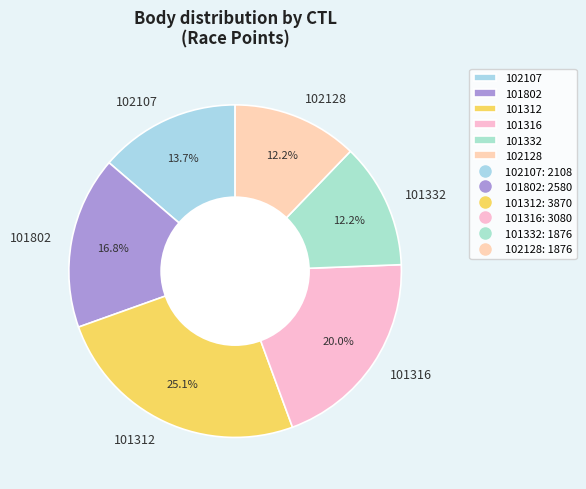

Is it true that 101312 is 39% of the pie?

False